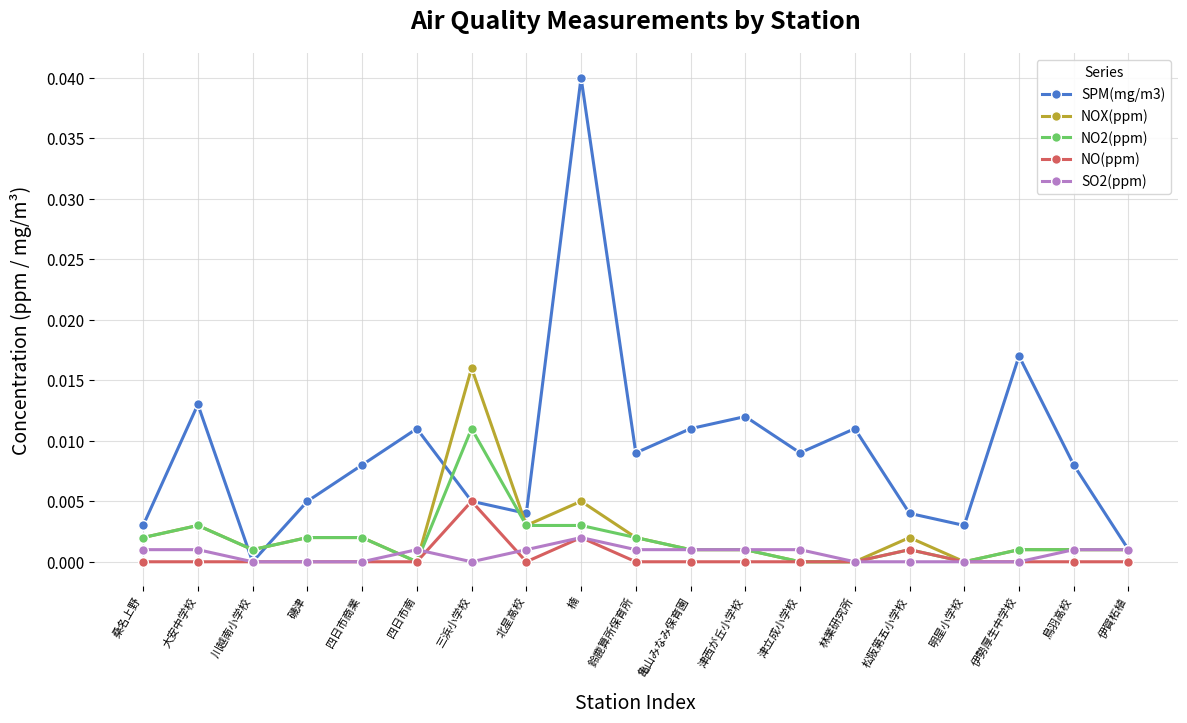

Where is the first local maximum for SPM(mg/m3)?

大安中学校